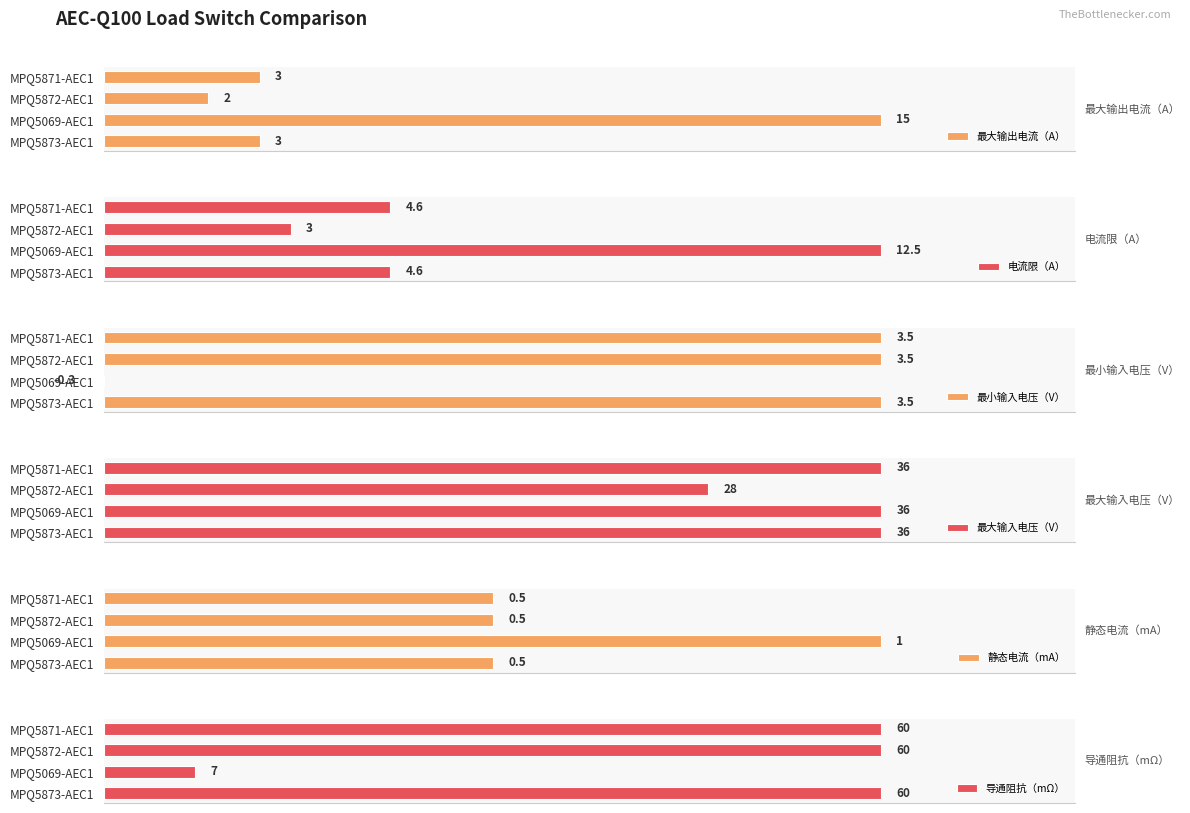

How many values in 最小输入电压（V） are below zero?

1